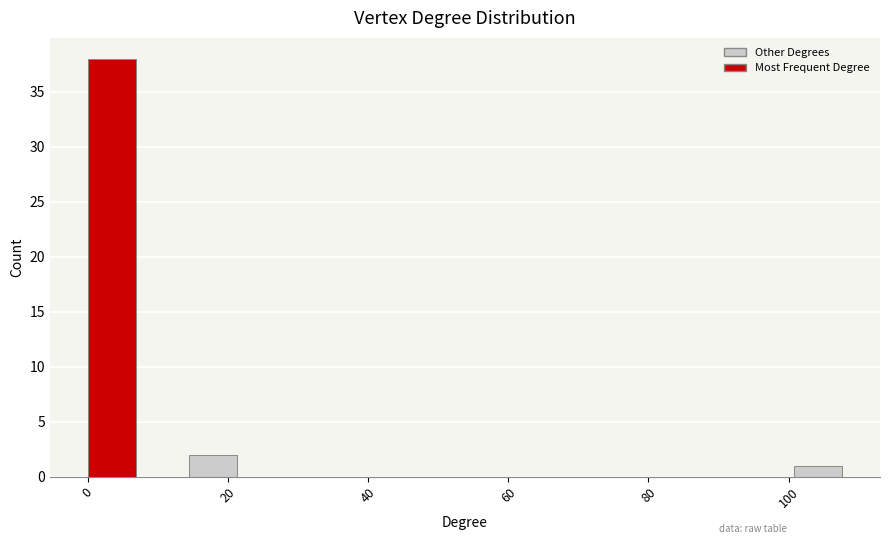

Read against the x-axis, roughly where is the centre of the tallest bar?

4